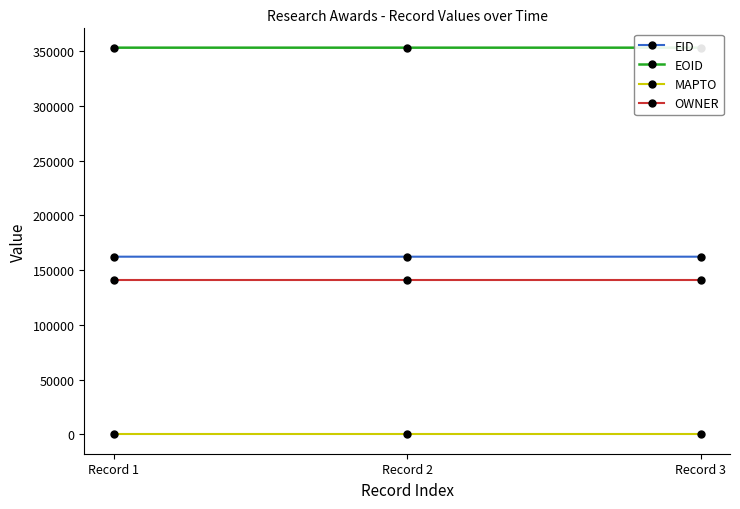

Which series has the largest total across all categories?

EOID